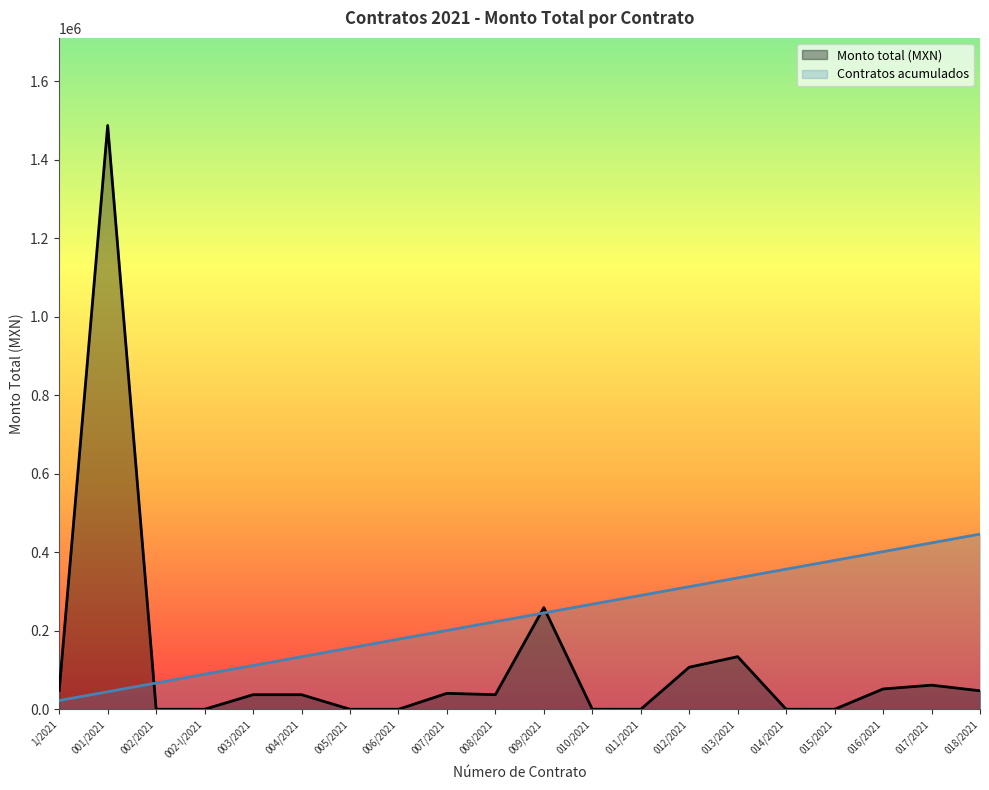

Where is Monto total (MXN) nearest to the value 743475?

009/2021